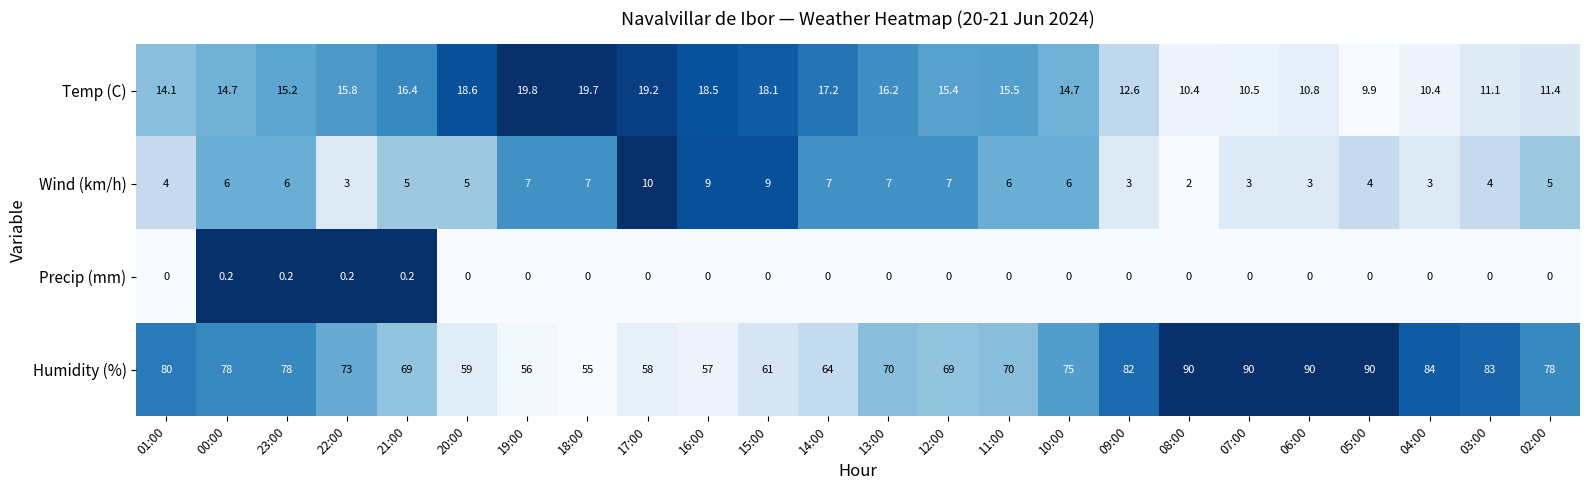

What is the highest value of the Wind (km/h) series?

10.0